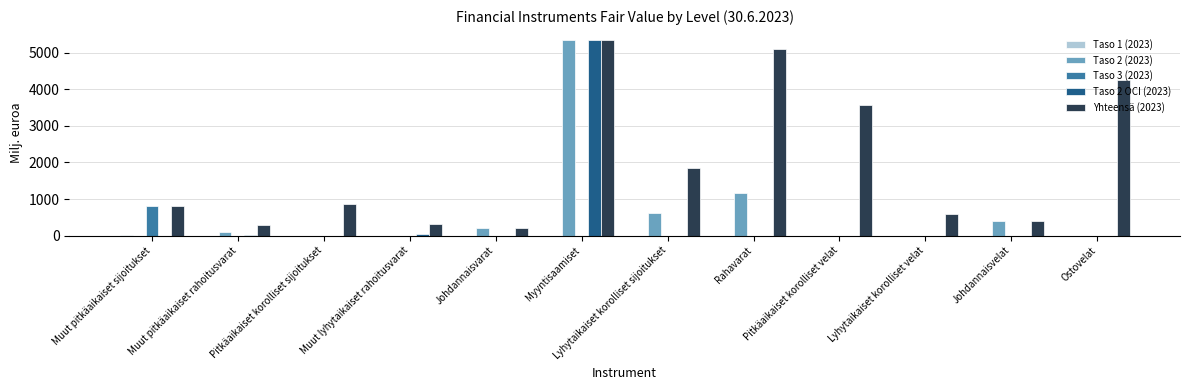

Is the value of Yhteensä (2023) at Lyhytaikaiset korolliset sijoitukset greater than the value of Taso 2 OCI (2023) at Pitkäaikaiset korolliset sijoitukset?

Yes